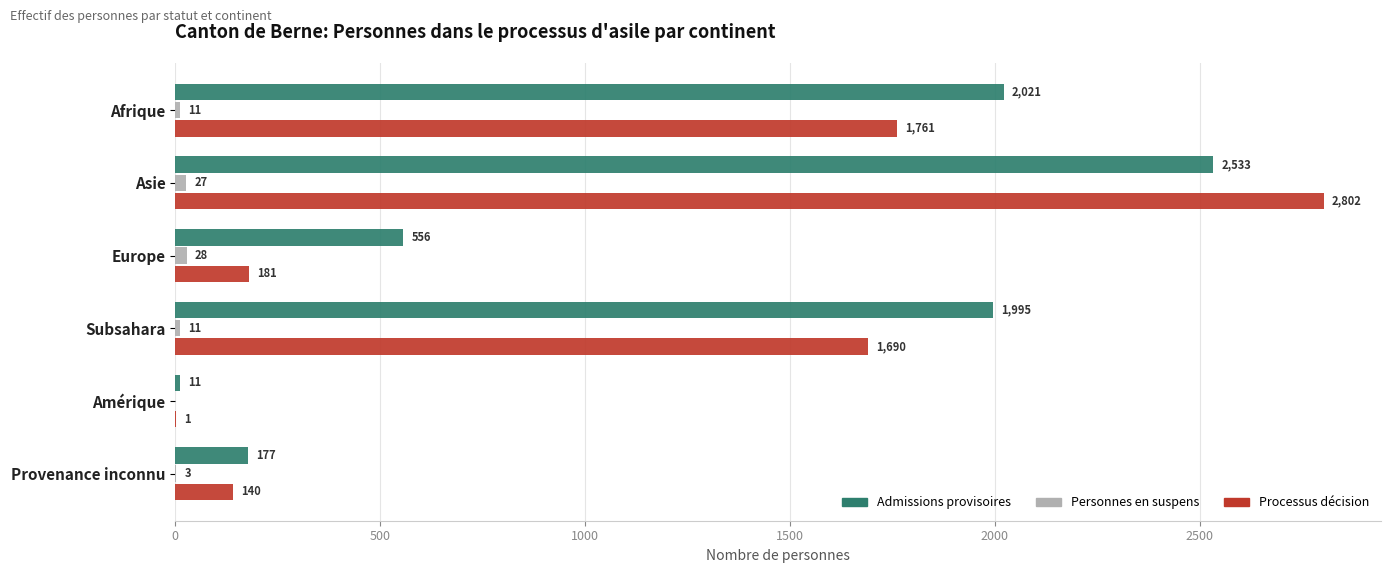

What is the average value of the Processus décision series?

1096